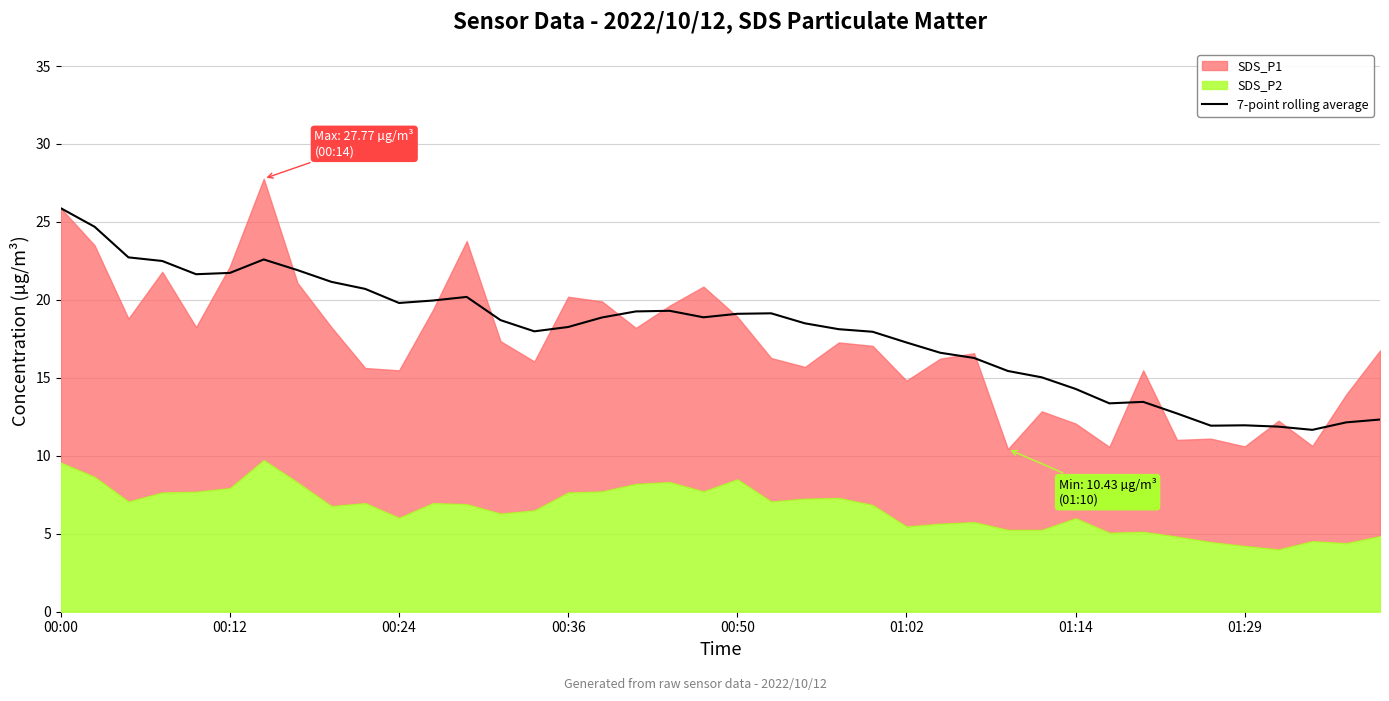

What is the sum of the values at 19 and 28?

34.3